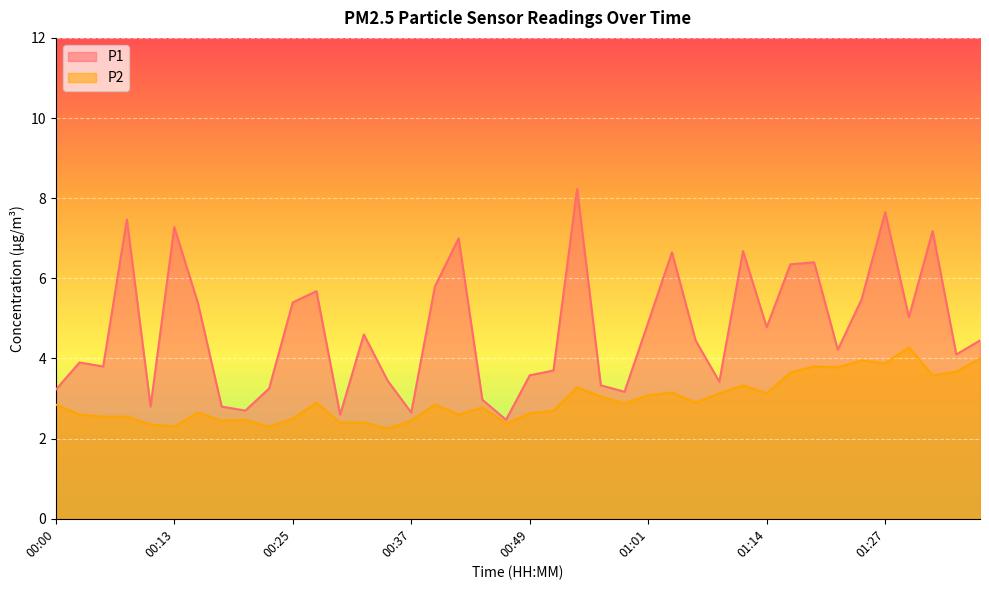

True or false: P2 and P1 cross at least once.

False